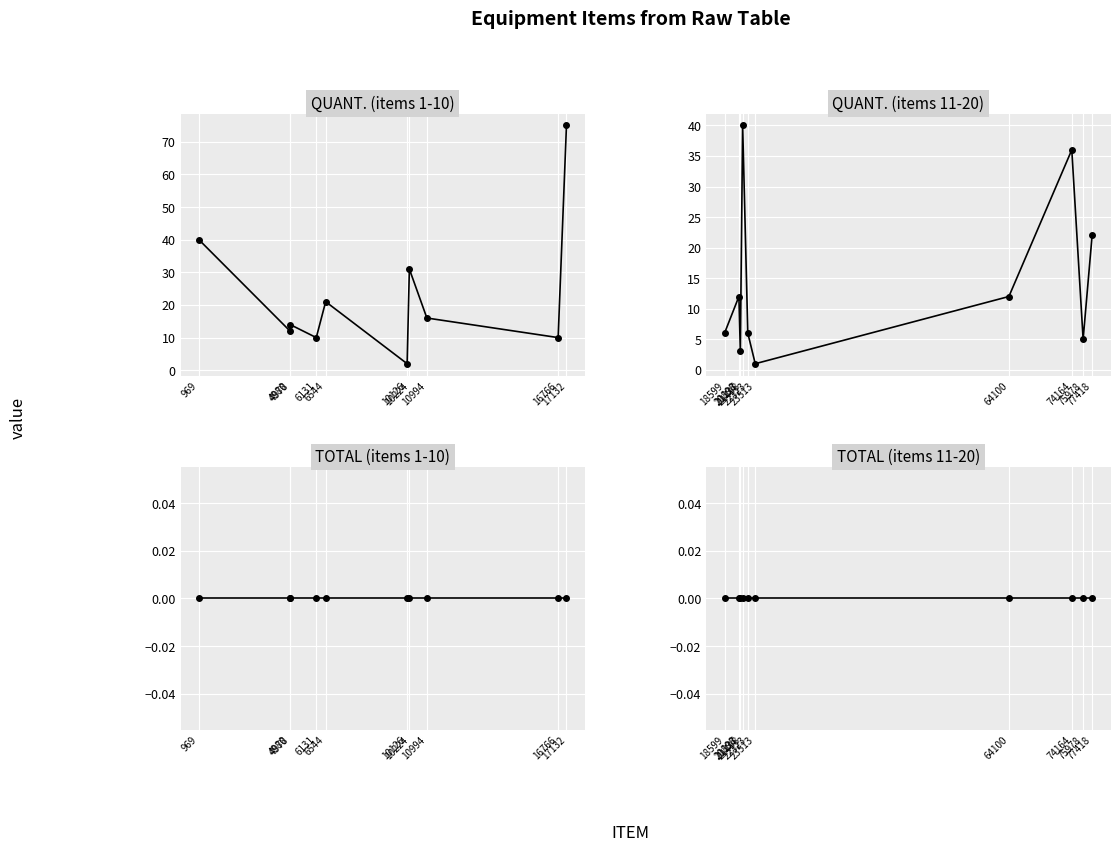

Rank the series at 10994 from lowest to highest value.

TOTAL, QUANT.